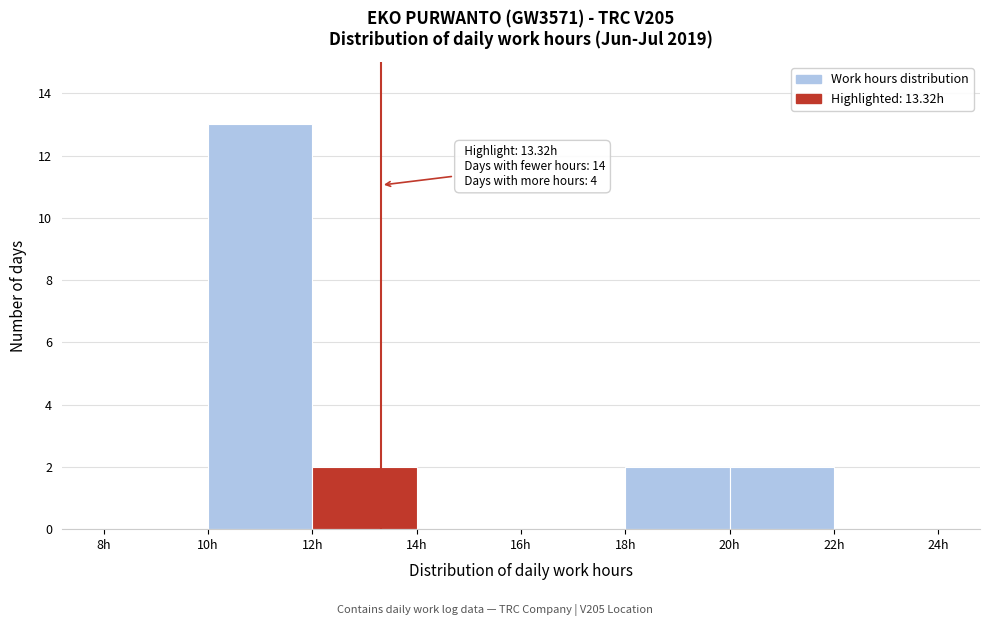

Which range on the x-axis has the tallest bar?

10 to 12